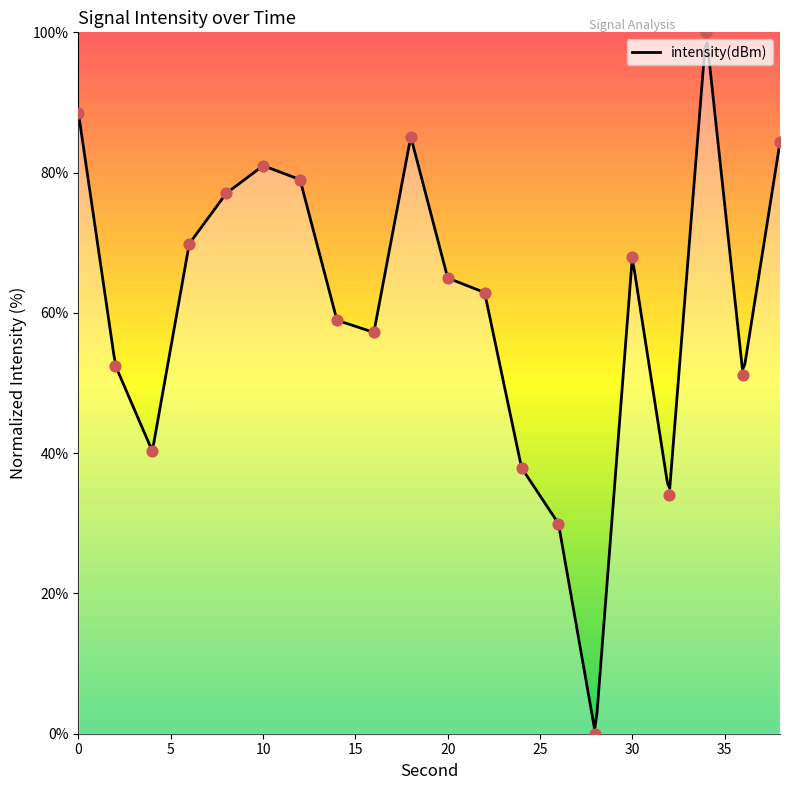

Which has a higher value, 36 or 2?

2